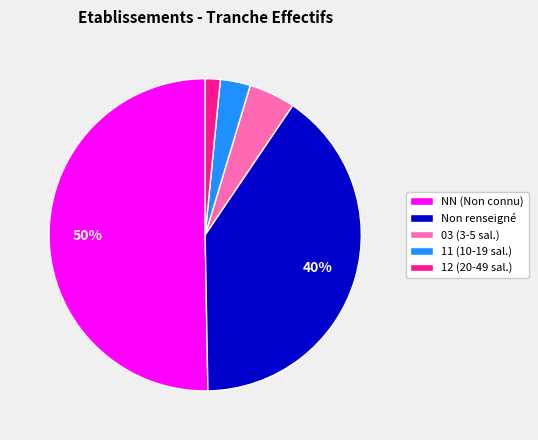

What is the ratio of the value at Non renseigné to the value at NN (Non connu)?

0.8